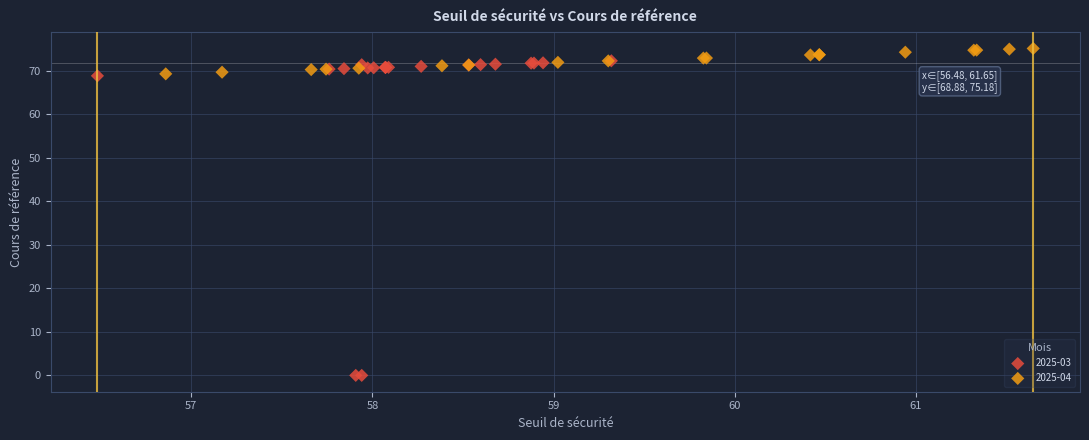

Which series reaches the maximum Y coordinate?

2025-04